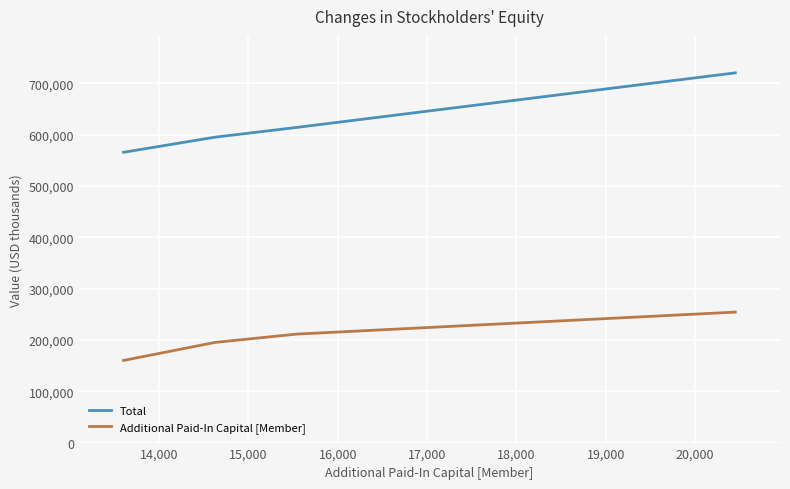

Does the chart have visible grid lines?

Yes